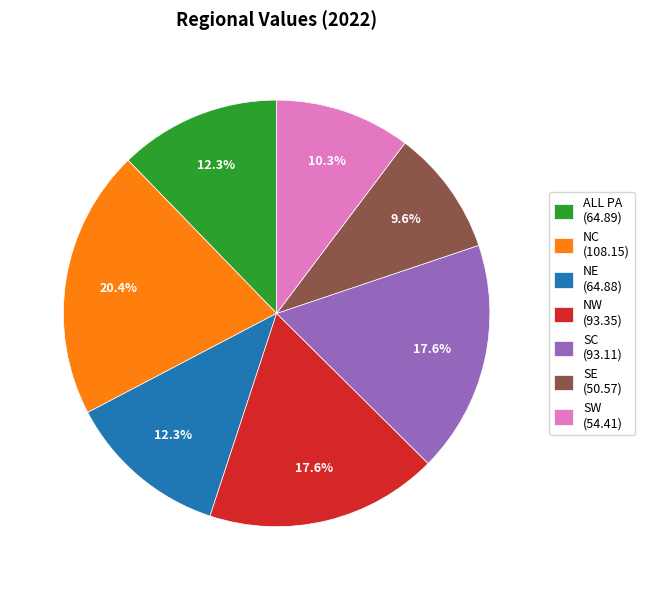

To the nearest percent, what is the combined percentage of NW and NE?

30%